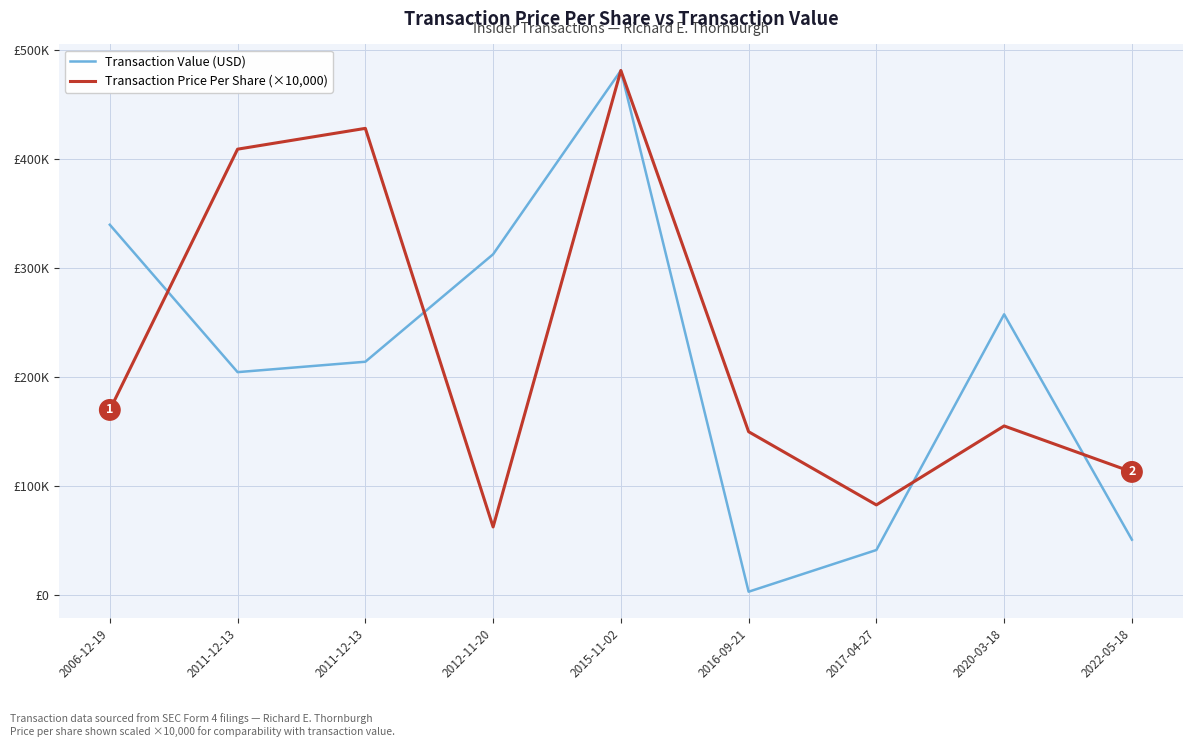

Which series has the widest spread of values?

Transaction Value (USD)